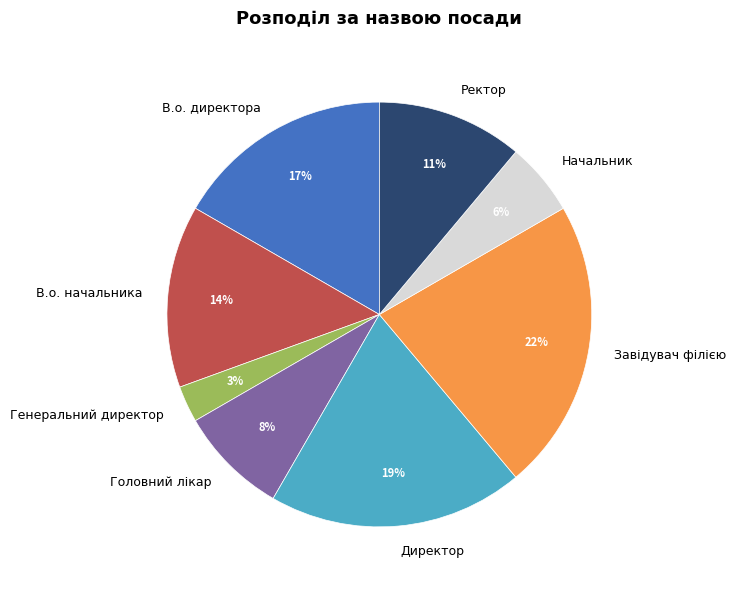

True or false: В.о. директора accounts for 17% of the total.

True